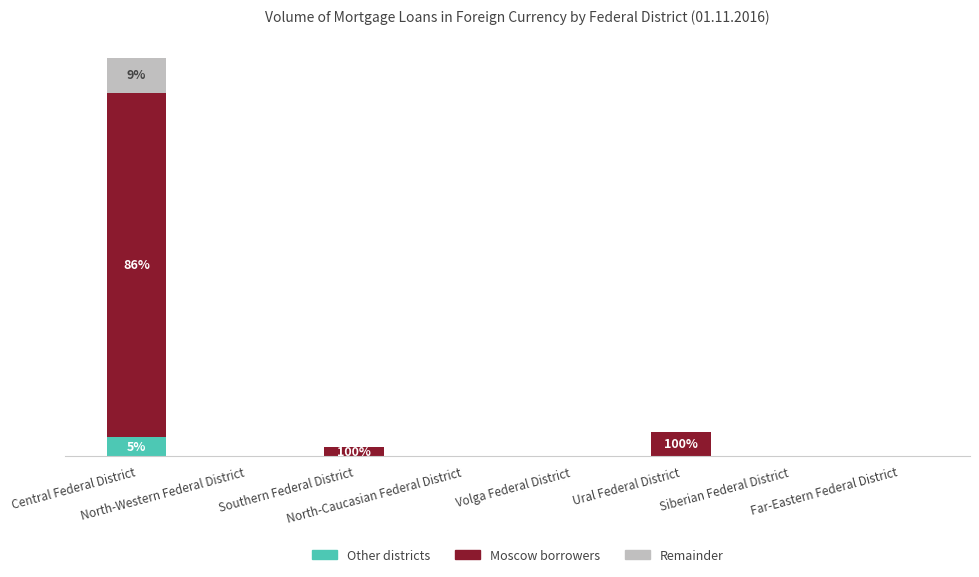

At which label does Other districts reach its minimum?

North-Western Federal District